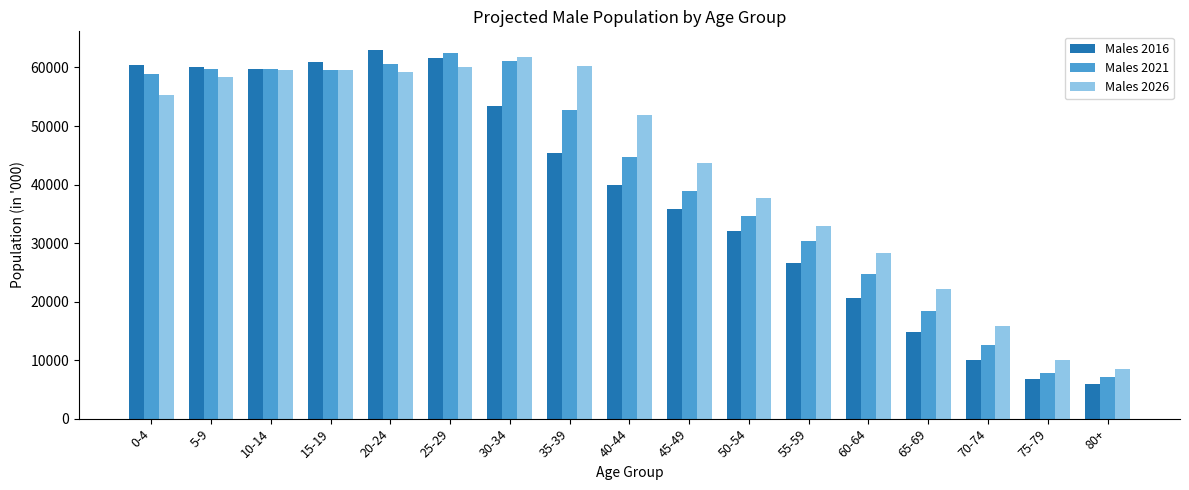

Is it true that Males 2021 equals 3993 at 70-74?

False